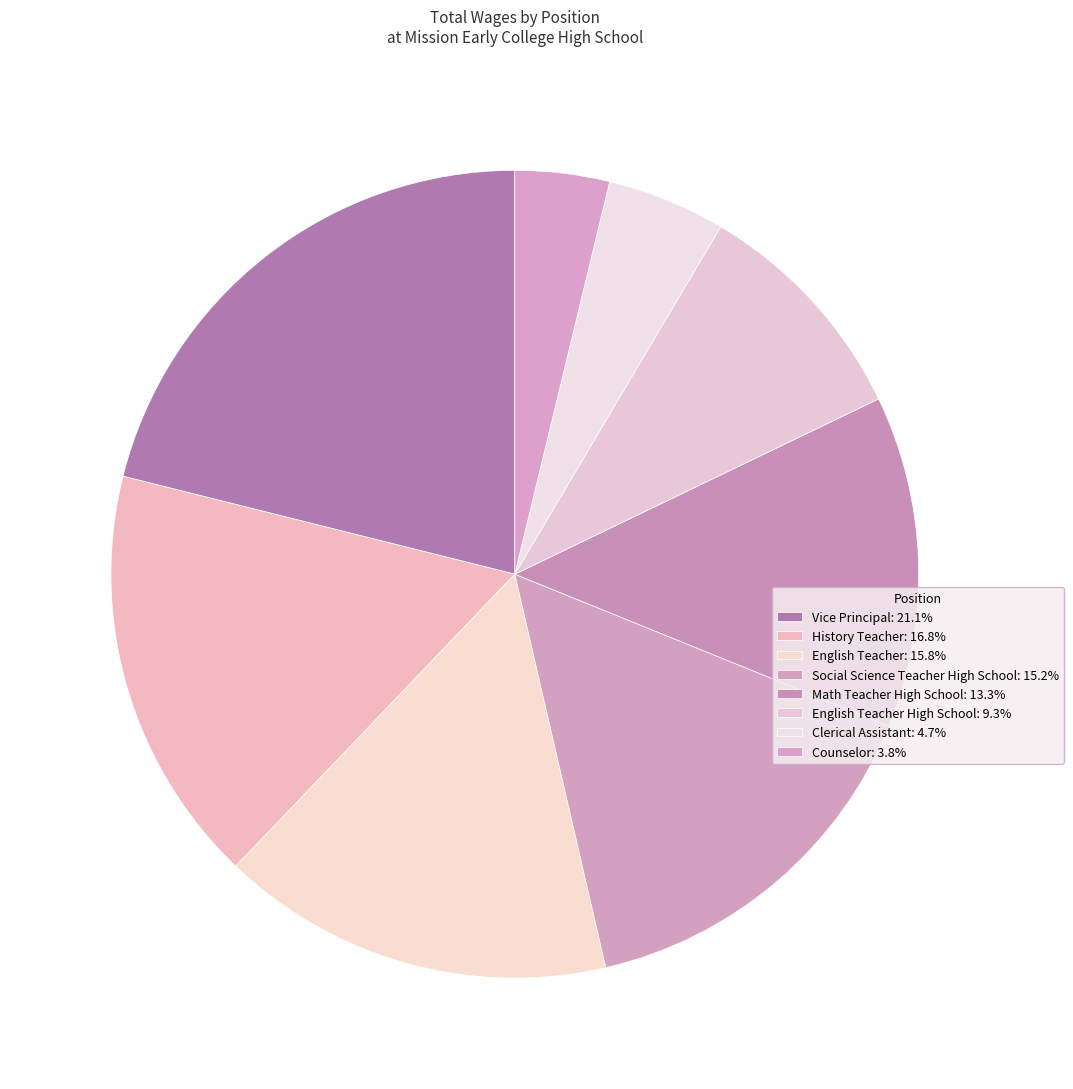

How many slices are in this pie chart?

8